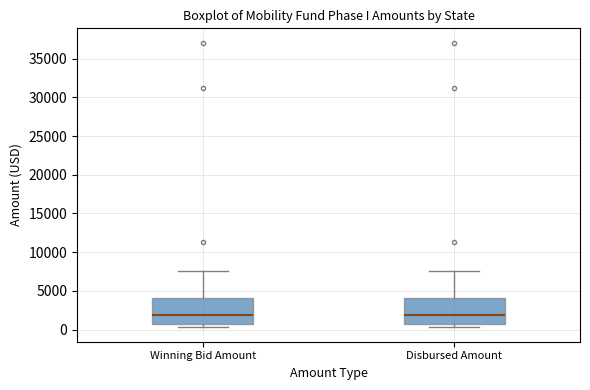

Reading left to right, read every box against the y-axis: the position of its median line, the range the box covers, and the ends of its whiskers. The values are not printed on the chart, so give them approximately, as read against the axis.

Winning Bid Amount: median 2000, box 500 to 4000, whiskers 500 (just below the box's lower edge) to 7500
Disbursed Amount: median 2000, box 500 to 4000, whiskers 500 (just below the box's lower edge) to 7500